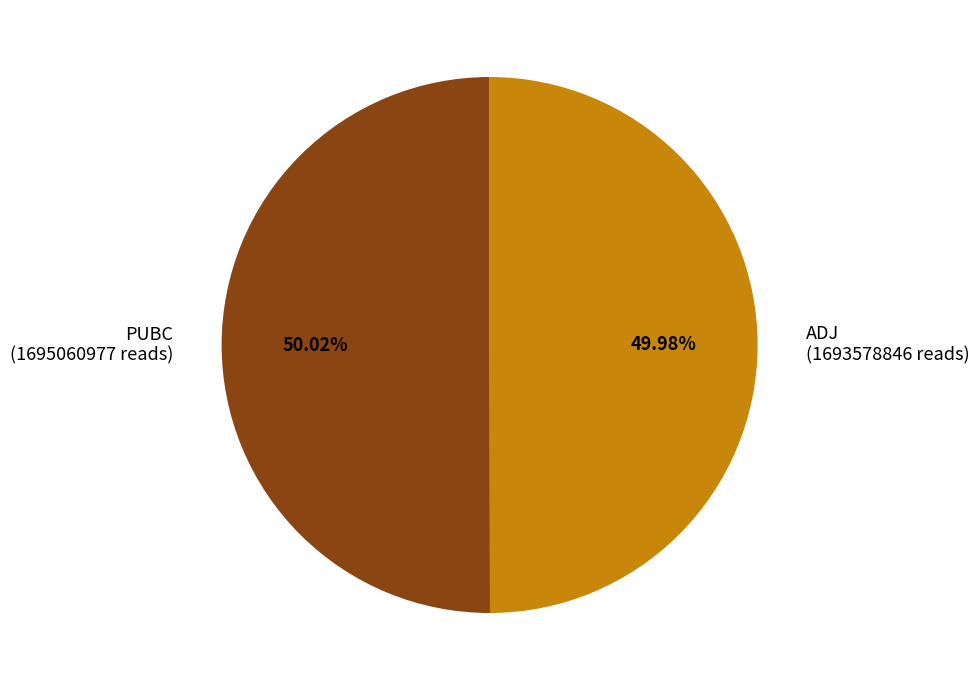

To the nearest percent, what percentage of the pie is ADJ?

50%